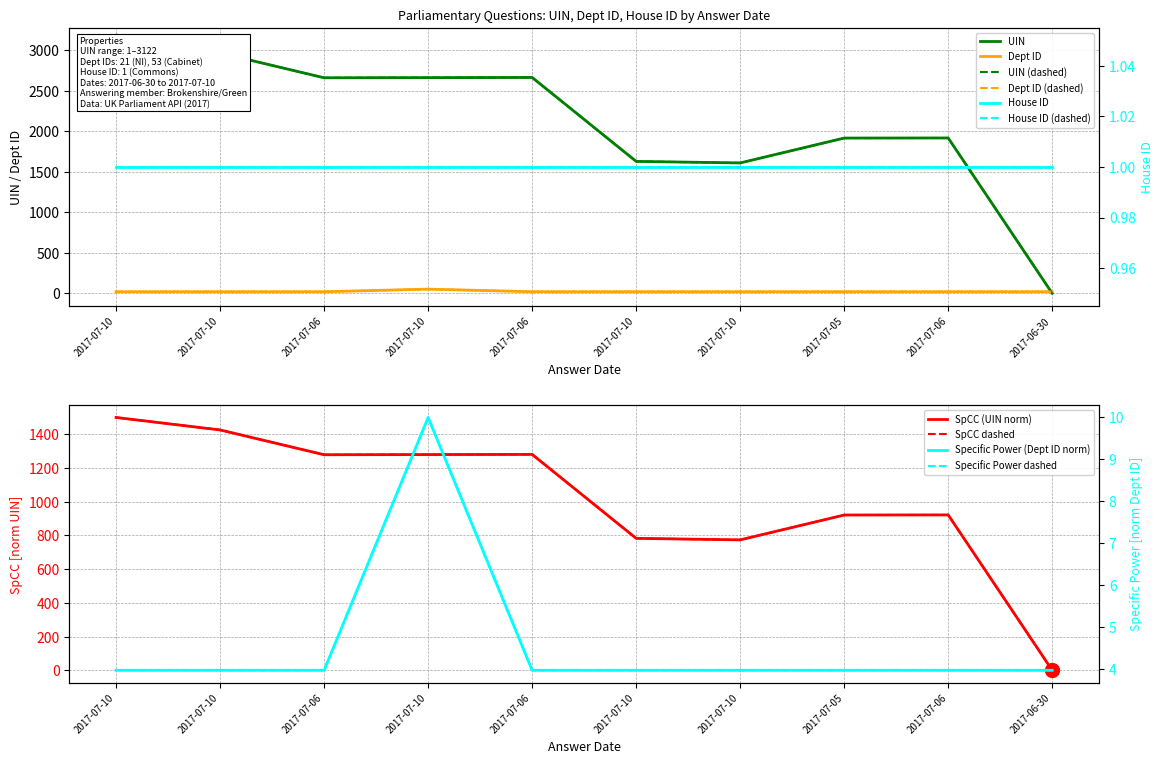

What is the maximum value shown in the chart?

3122